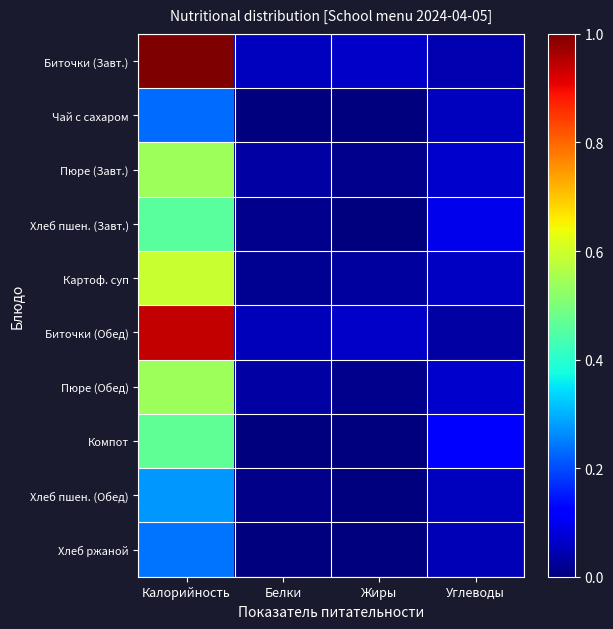

What is the difference between the highest and lowest values at Жиры?

0.1